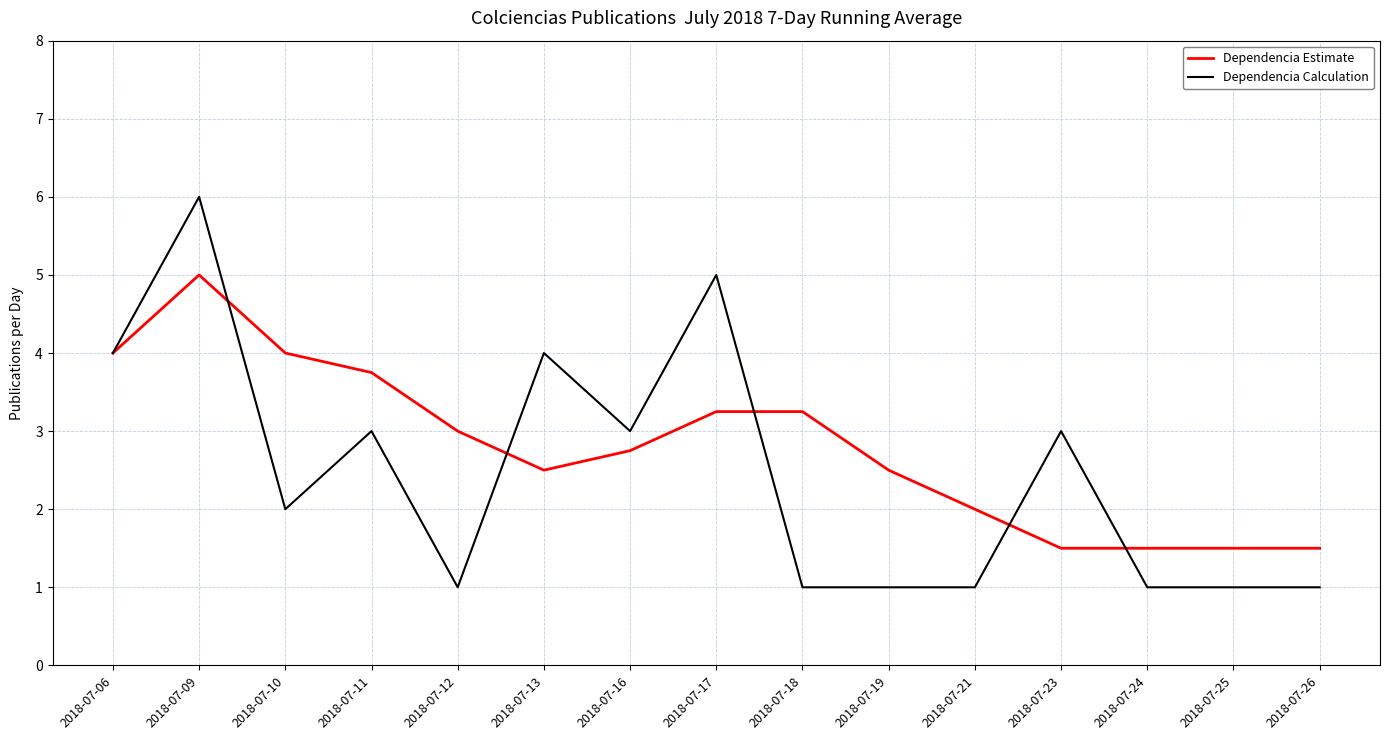

Is the value of Dependencia Estimate at 2018-07-21 greater than the value of Dependencia Calculation at 2018-07-12?

Yes